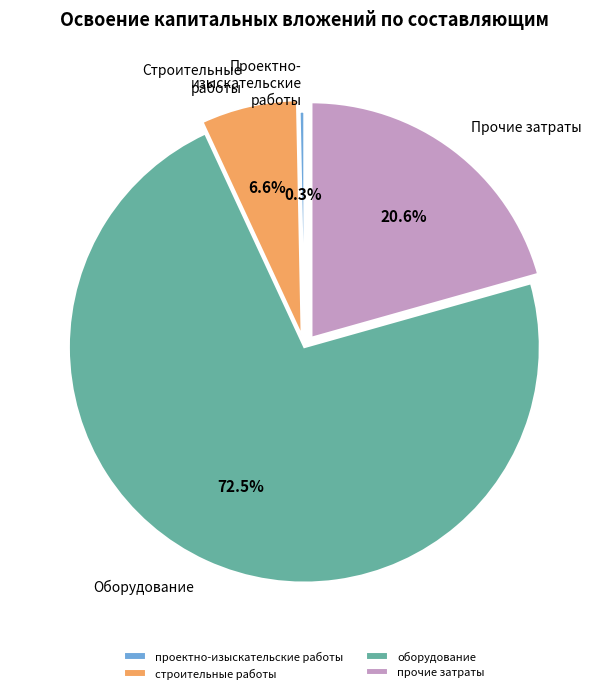

What percentage is the строительные работы slice, to the nearest percent?

7%